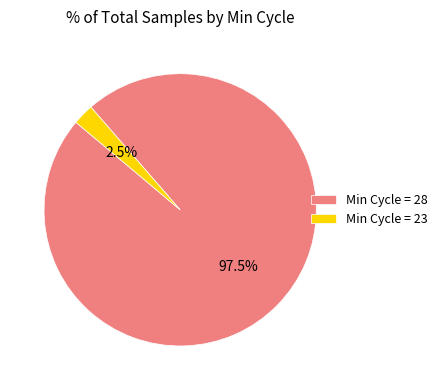

Is there a majority slice in this chart?

Yes